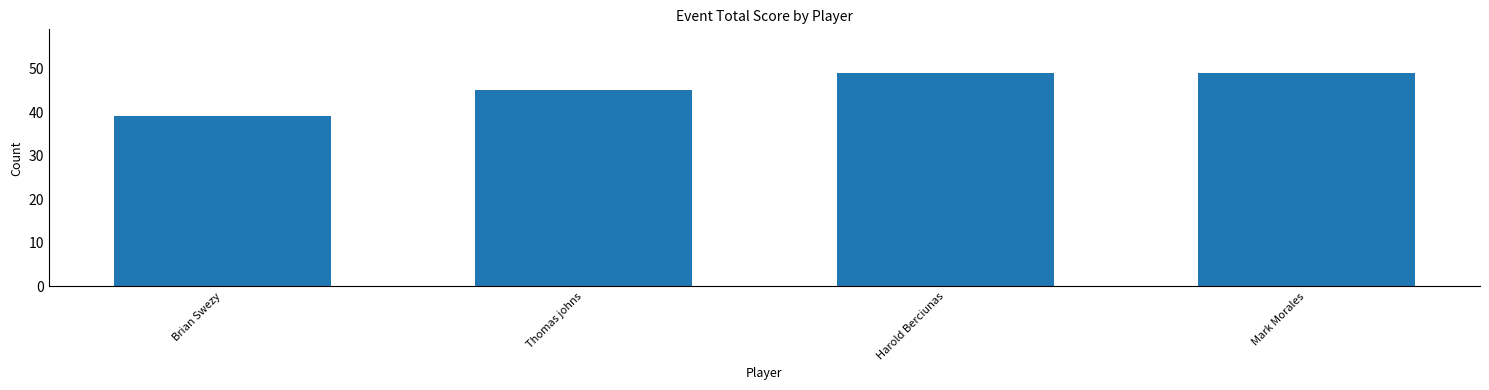

Are the bars grouped side by side (vs. stacked)?

No